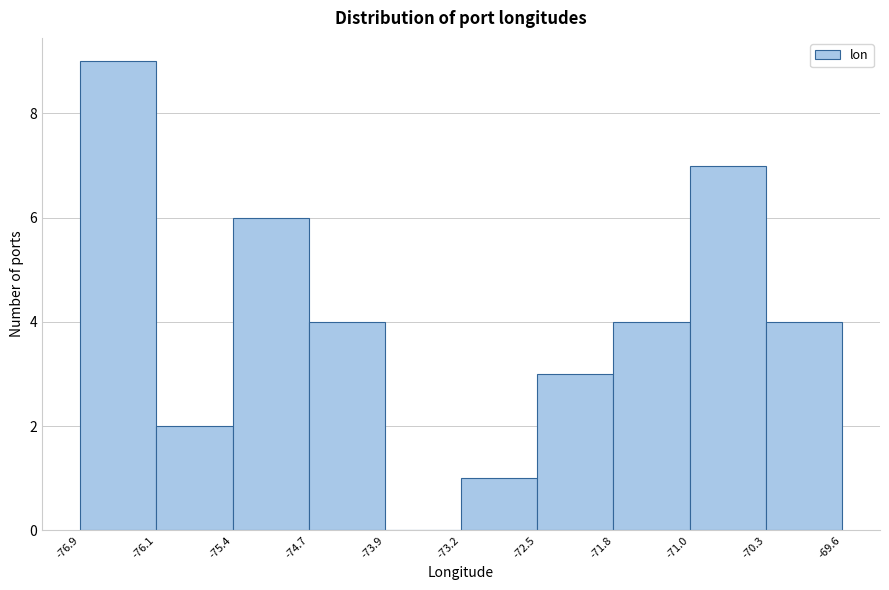

How tall is the bar that spans -75.4 to -74.7 on the x-axis? The values are not printed on the chart, so give them approximately, as read against the axis.

6